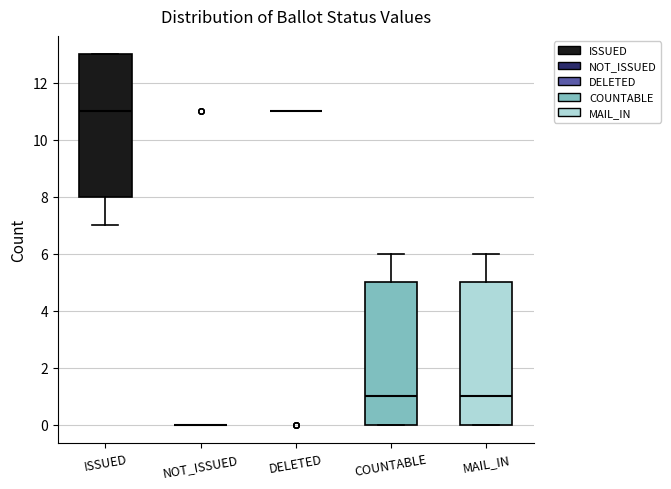

Where does the median line of the box for ISSUED sit on the y-axis? The values are not printed on the chart, so give them approximately, as read against the axis.

11